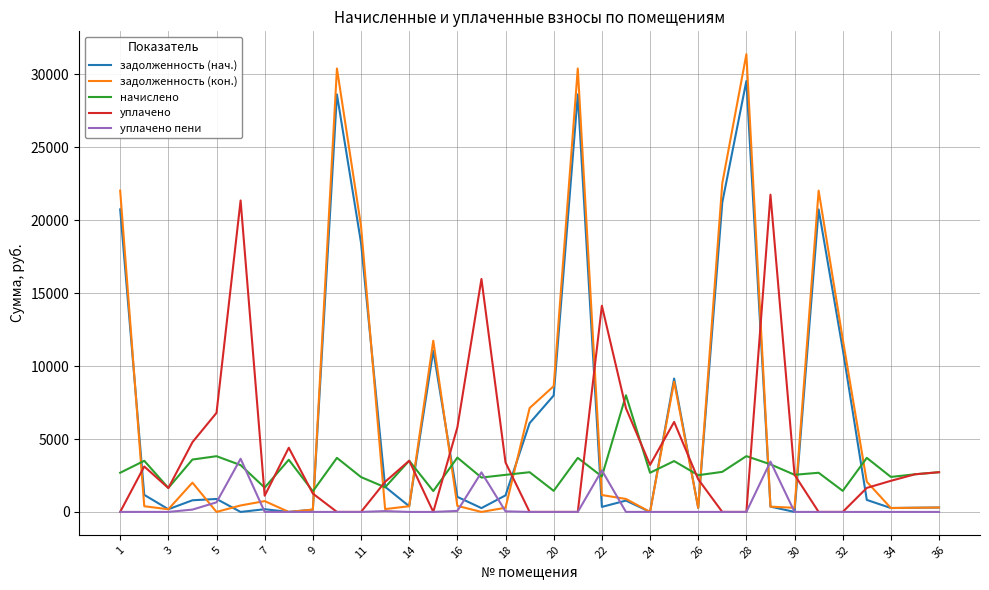

Does the chart display data point markers on the line(s)?

No